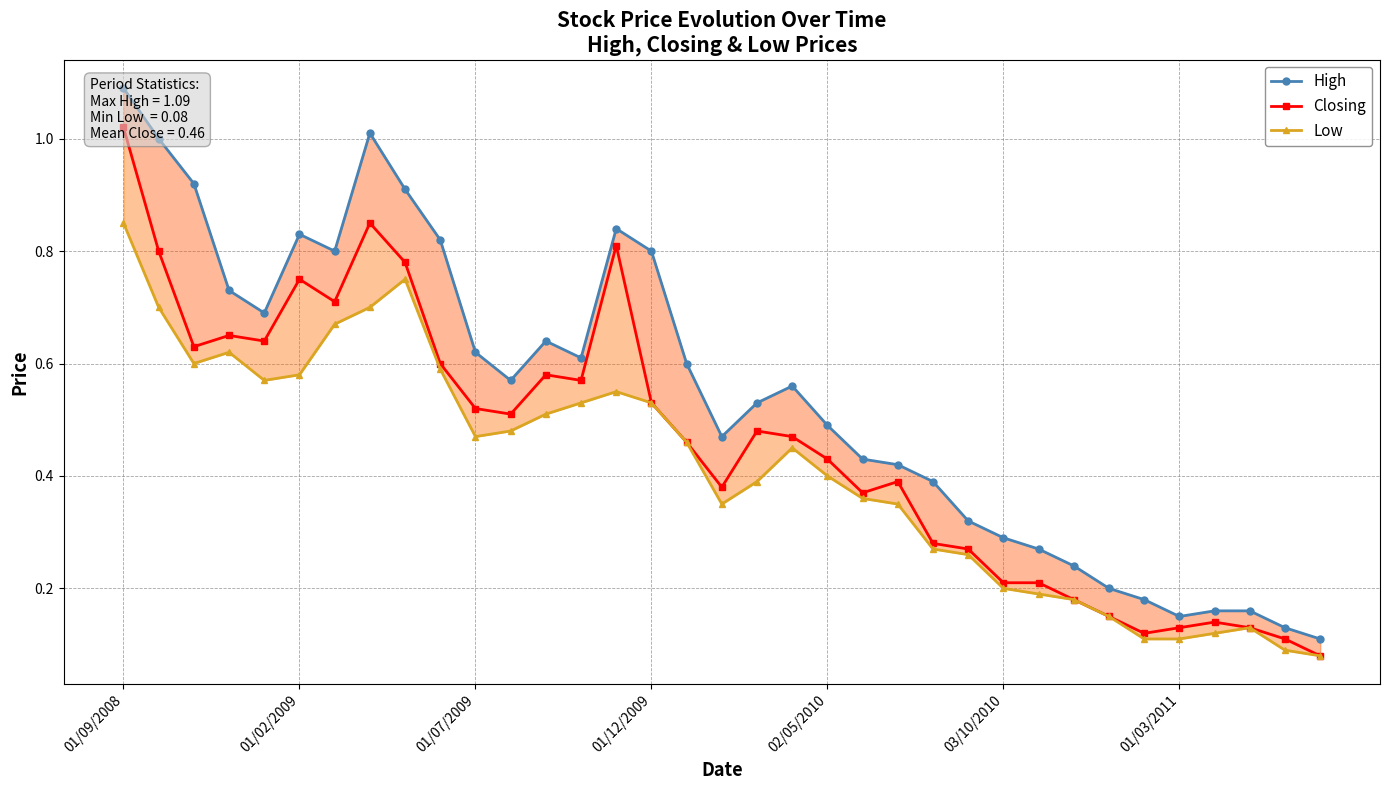

What is the difference between the maximum and minimum values in the High series?

1.0